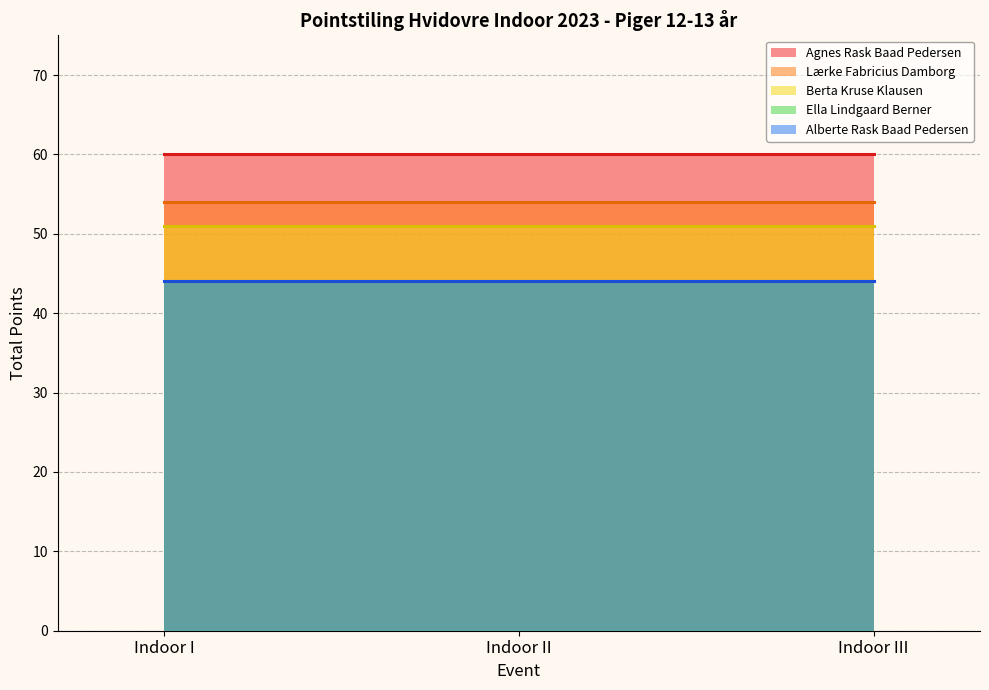

The Lærke Fabricius Damborg series shows 96 at Indoor II. True or false?

False